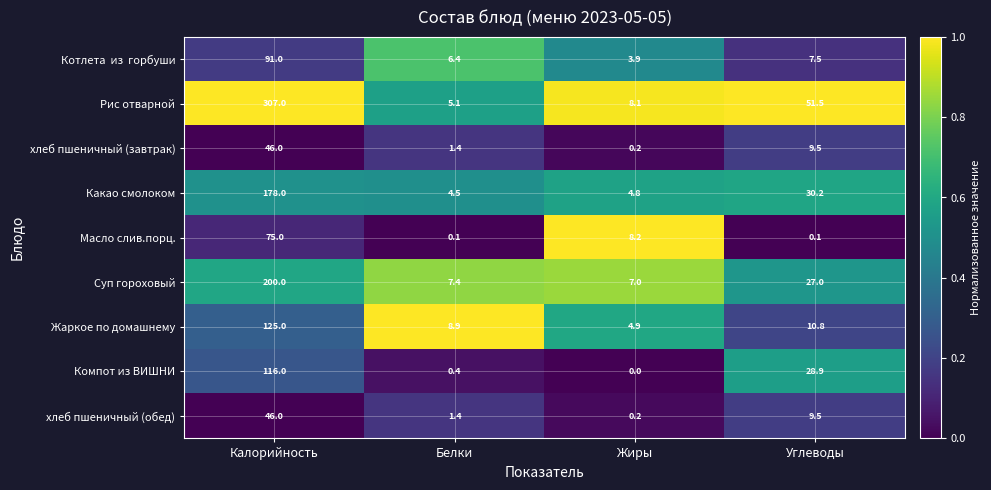

What is the difference between the maximum and minimum values in the хлеб пшеничный (завтрак) series?

45.8